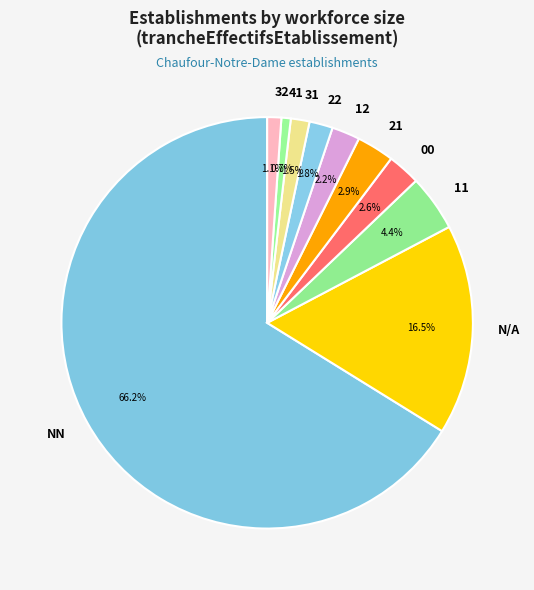

What is the total percentage of 21 and 31?

4.4%